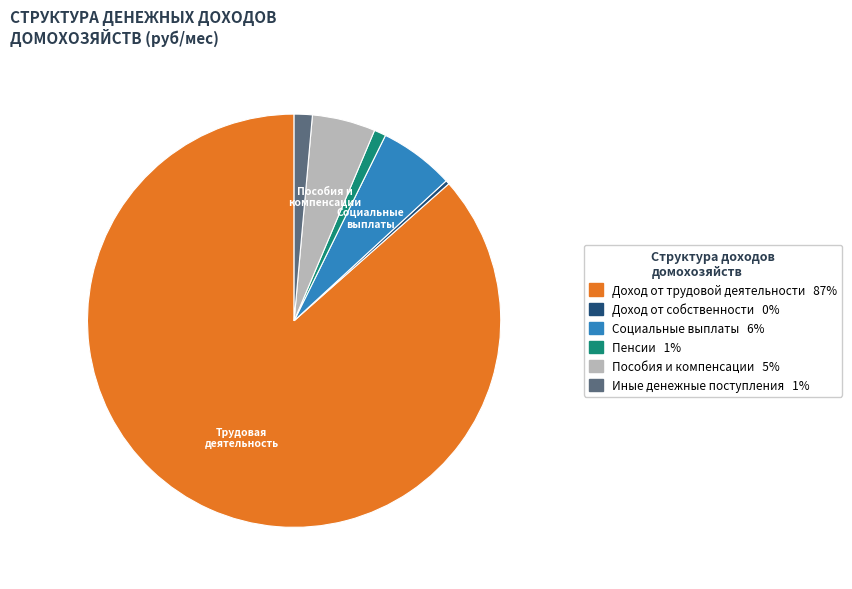

Does Доход от собственности account for over 50% of the chart?

No